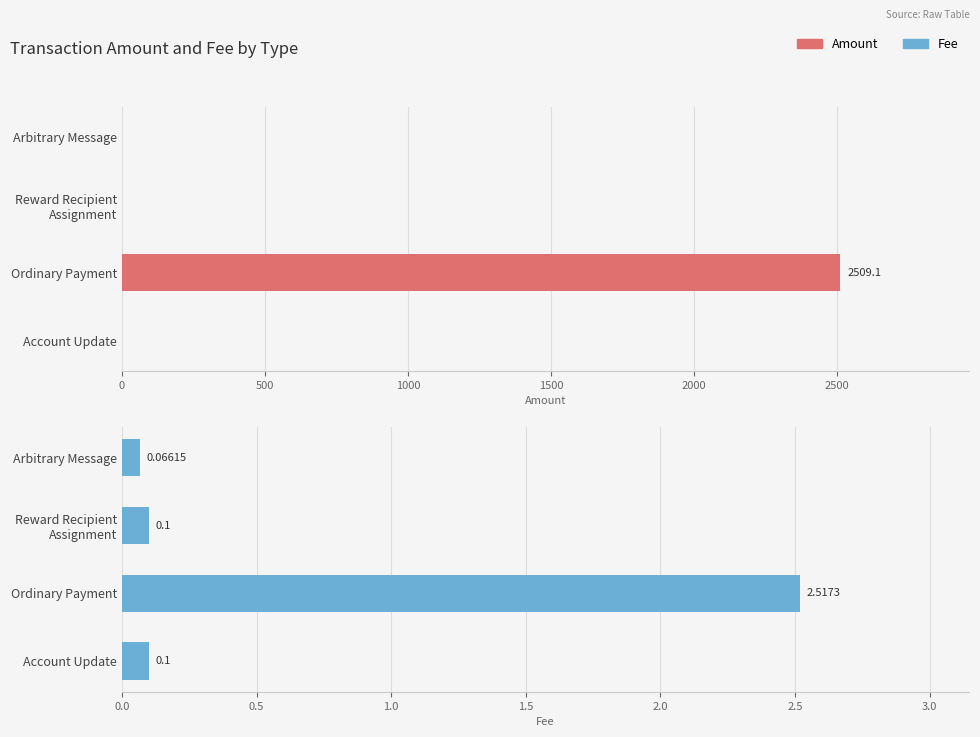

The value of Amount at Reward Recipient Assignment is -1123.9. True or false?

False